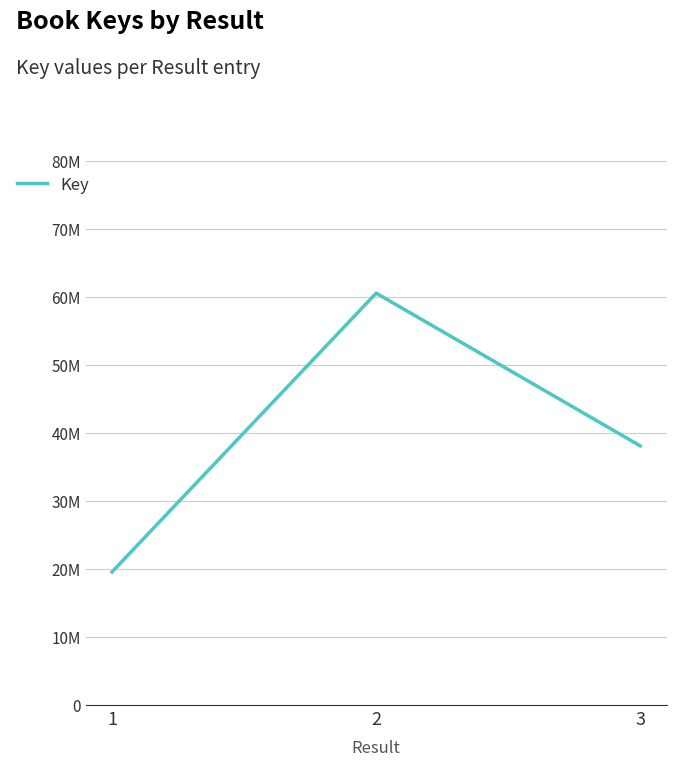

What is the sum of the values at 2 and 1?

80152283